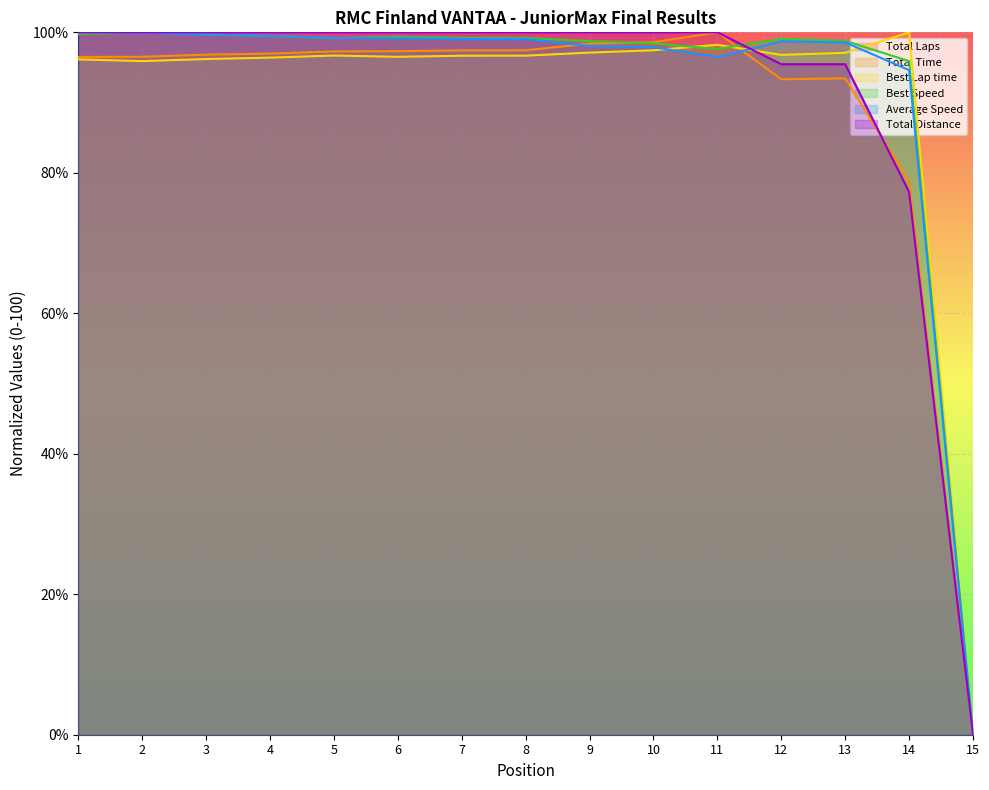

How many interior local peaks does the Best Speed series have?

3